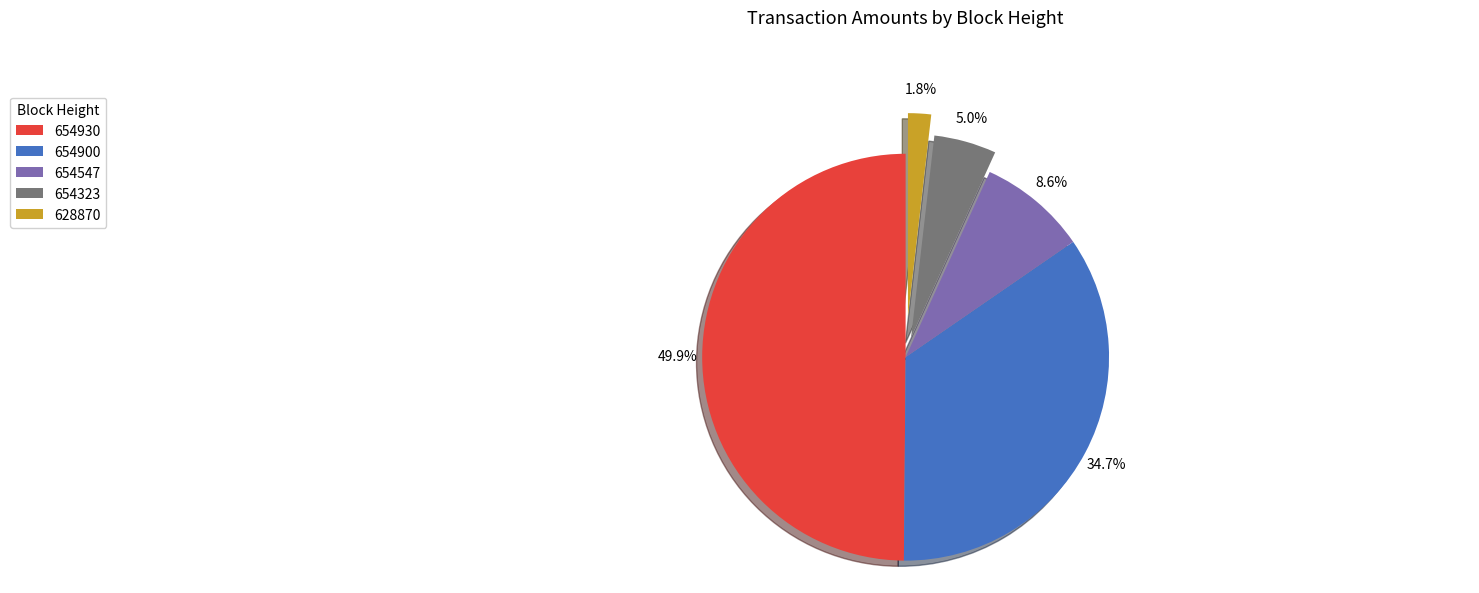

Between 654547 and 654323, which is larger?

654547